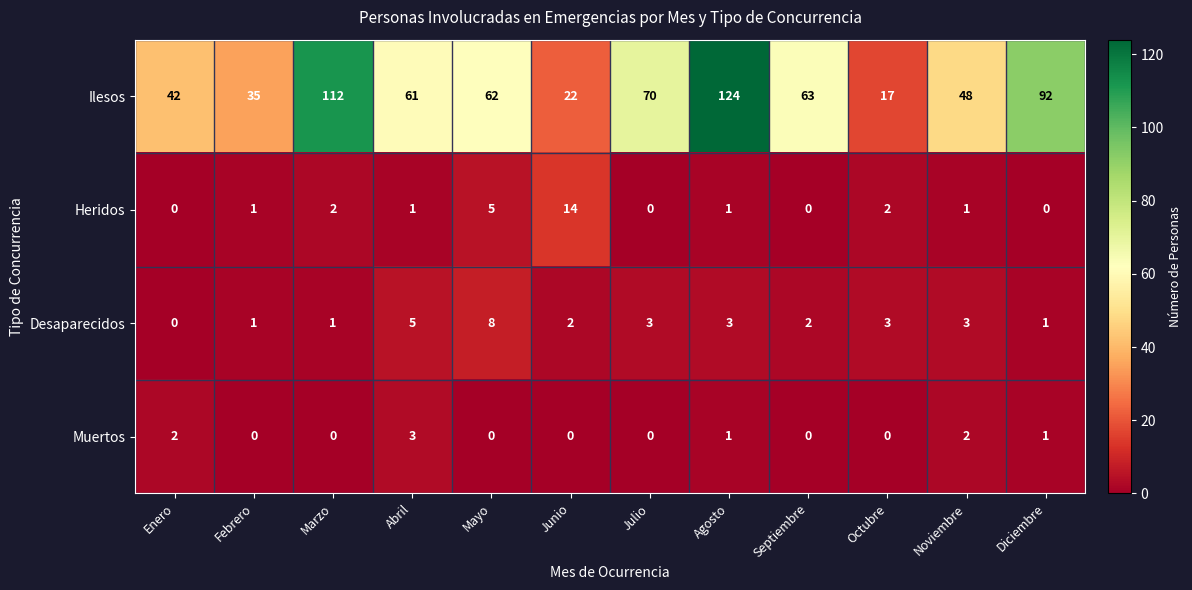

What is the difference between the highest and lowest values at Agosto?

123